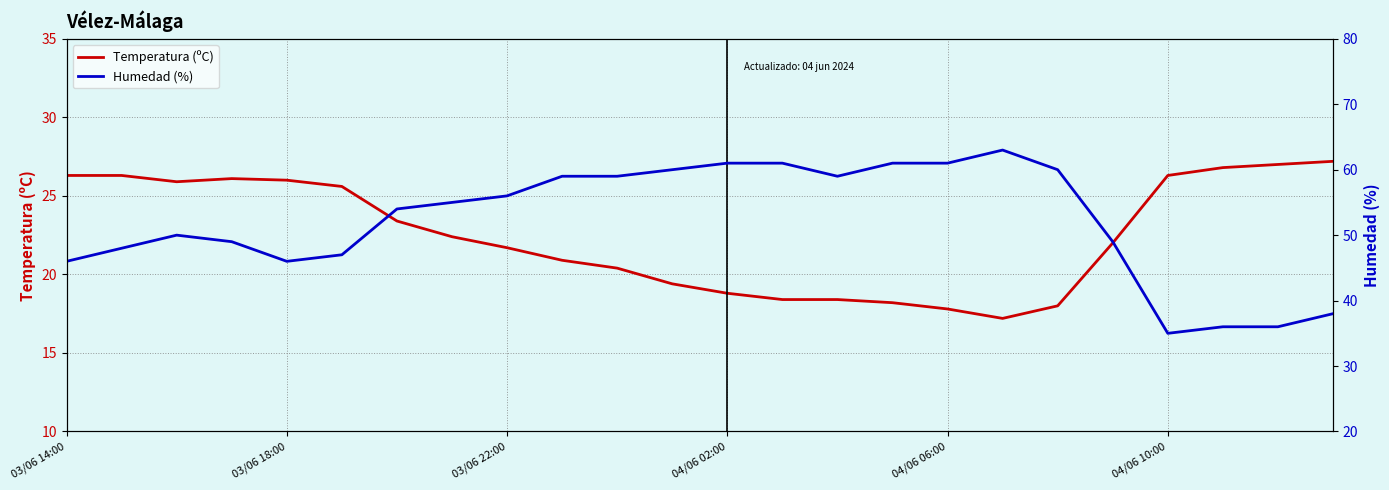

What is the value of the Humedad (%) point at the 18th from the left?

63.0